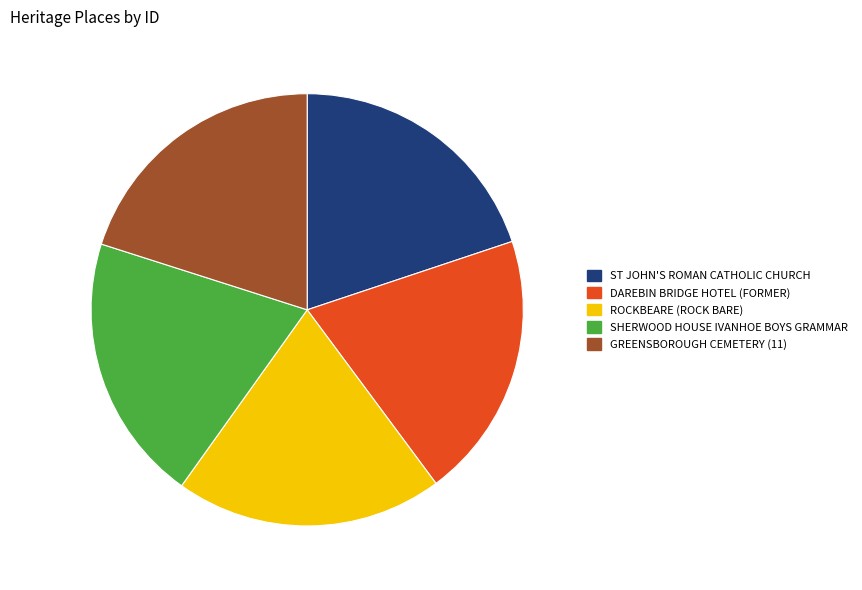

Is the sum of DAREBIN BRIDGE HOTEL (FORMER) and ST JOHN'S ROMAN CATHOLIC CHURCH greater than half?

No